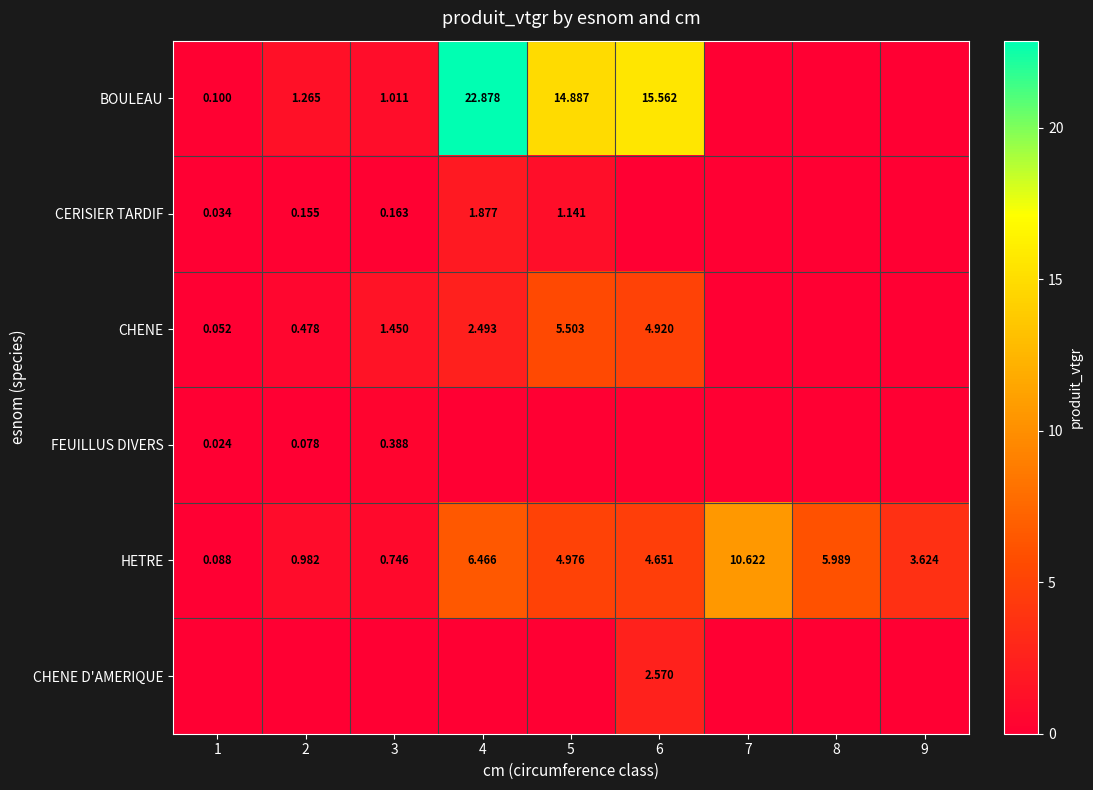

The CERISIER TARDIF series shows 0.2 at 2. True or false?

True